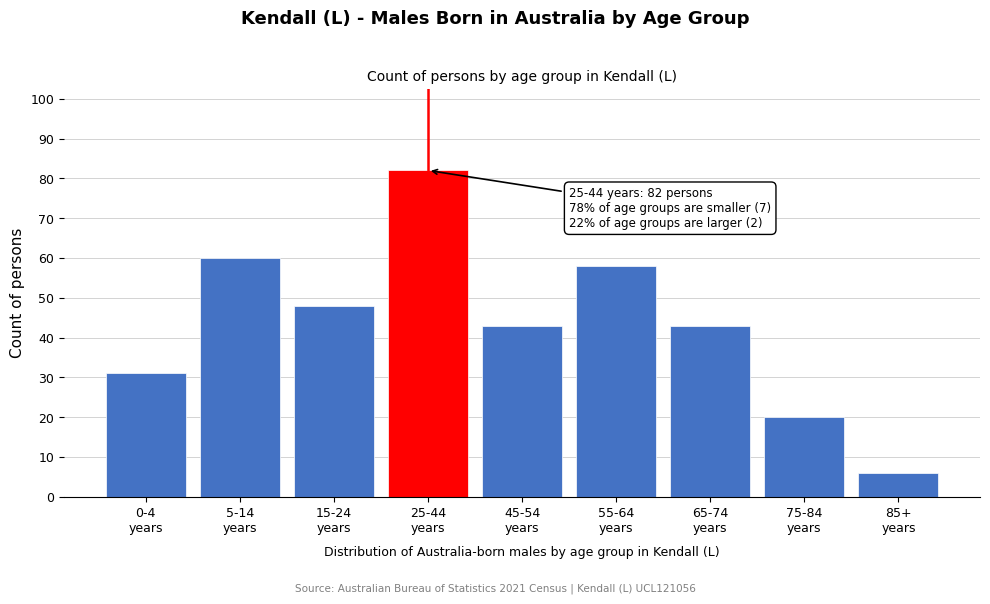

Reading left to right, what are all the values shown in this chart?

31	60	48	82	43	58	43	20	6